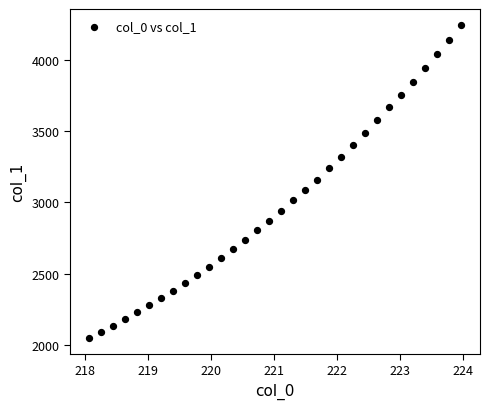

What is the range of X values (max minus min)?

5.9